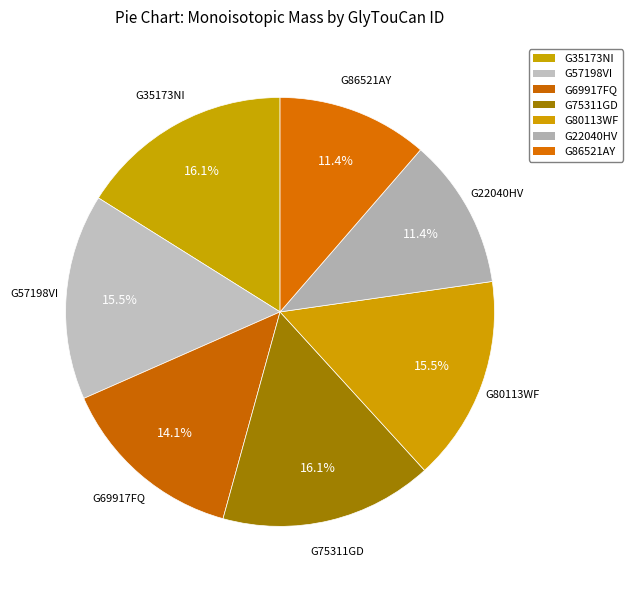

Is G22040HV the majority of the pie?

No